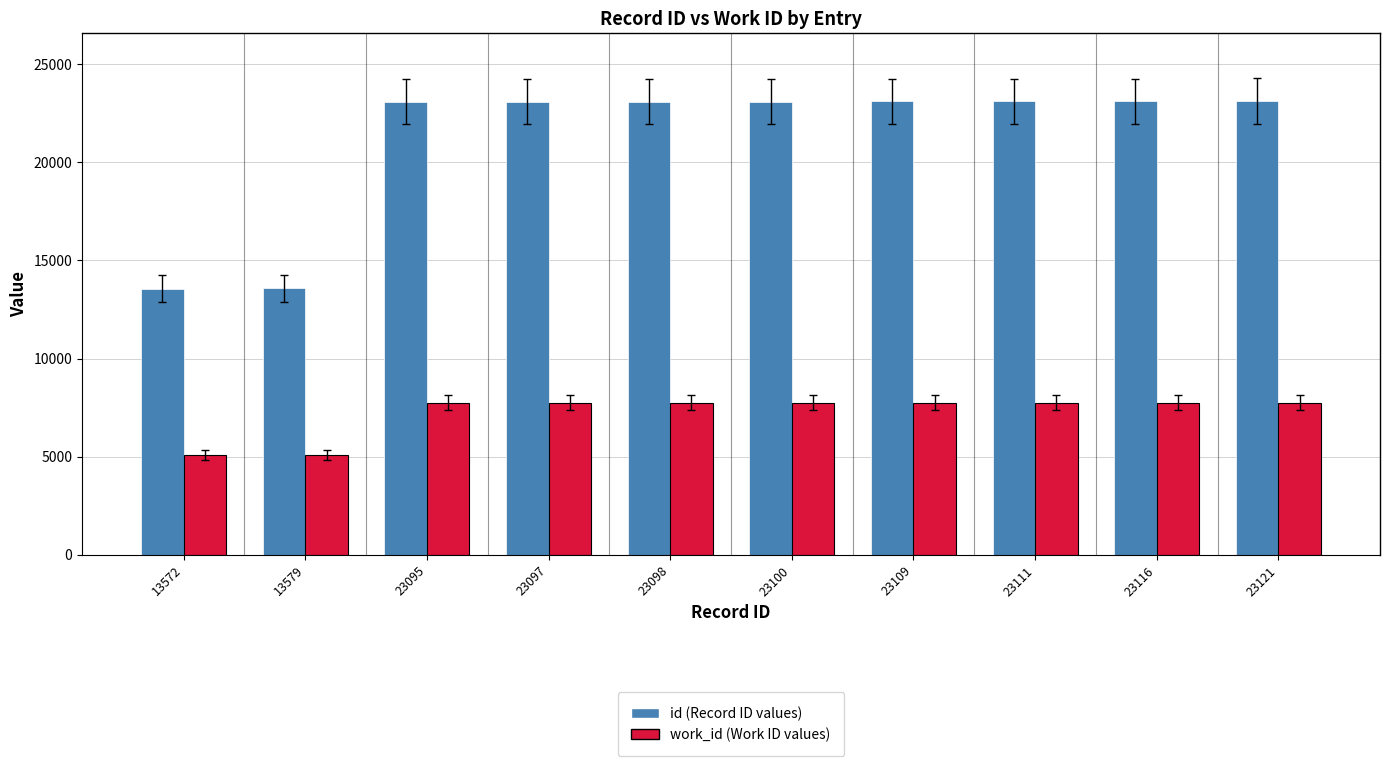

What is the minimum value shown in the chart?

5063